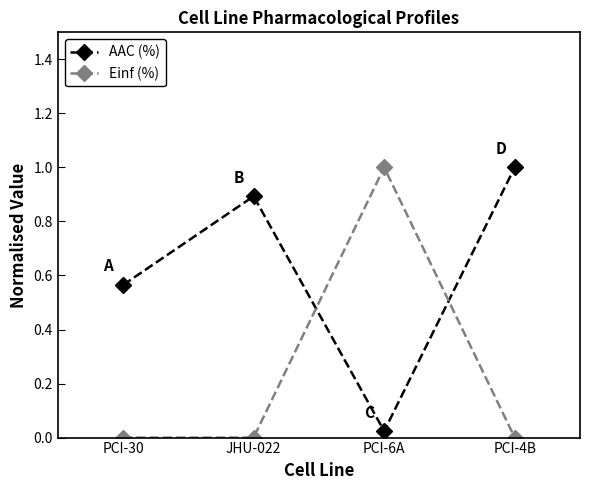

How many times do AAC (%) and Einf (%) cross each other?

2